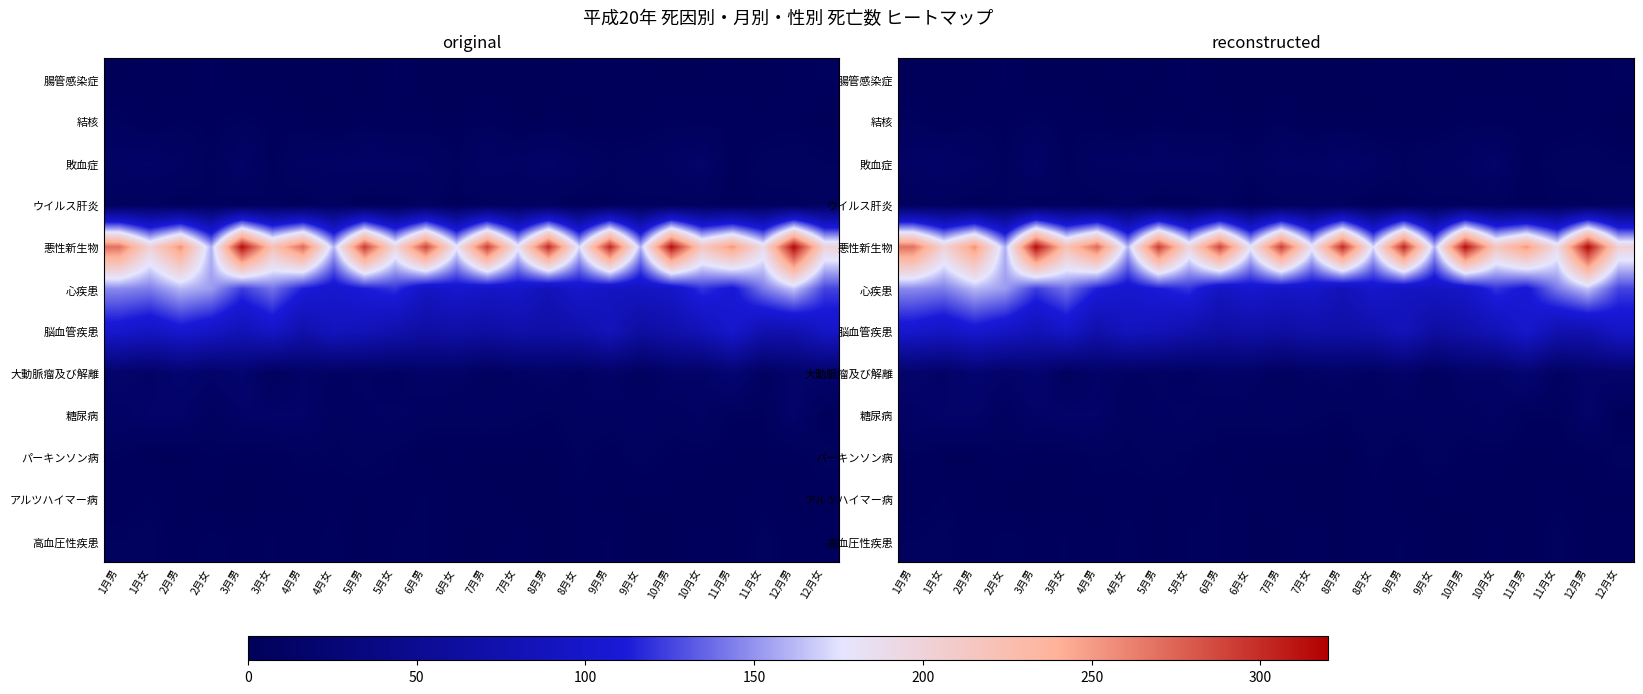

The value of ウイルス肝炎 at 8月女 is 2. True or false?

False